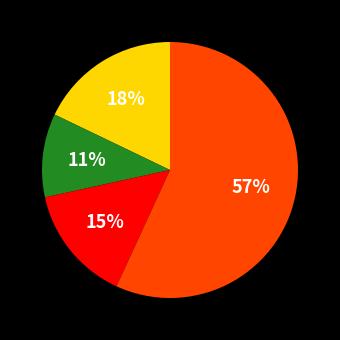

Is there any slice that represents more than half of the pie?

Yes